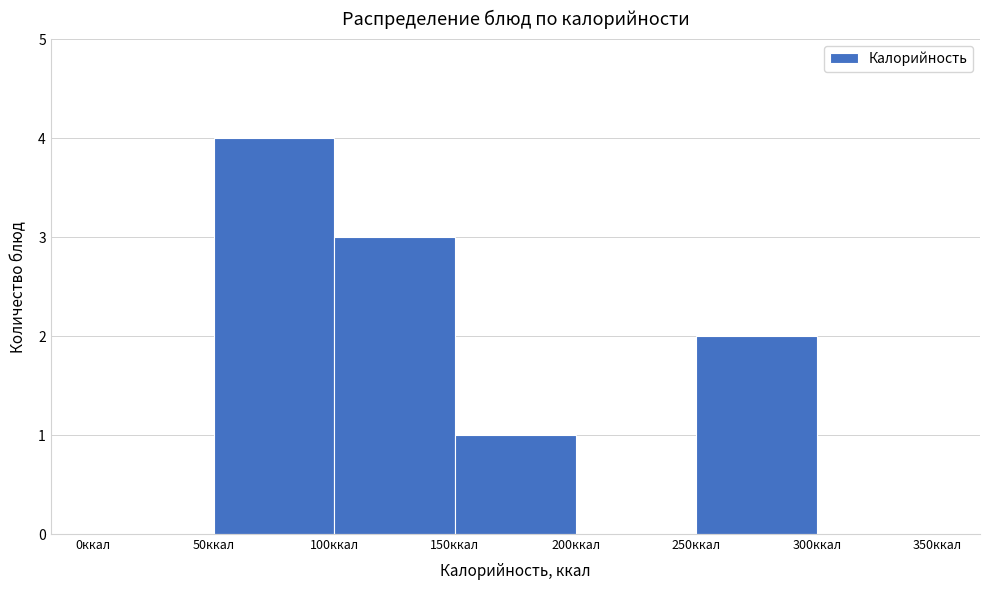

Reading left to right, list every bar in this chart as the range it spans on the x-axis followed by its height. The values are not printed on the chart, so give them approximately, as read against the axis.

0 to 50: 0
50 to 100: 4
100 to 150: 3
150 to 200: 1
200 to 250: 0
250 to 300: 2
300 to 350: 0